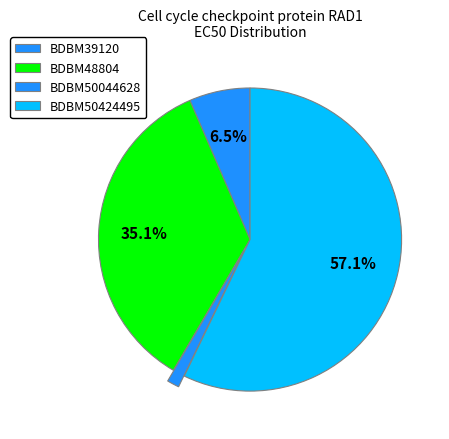

Rank the categories by value from highest to lowest.

BDBM50424495, BDBM48804, BDBM39120, BDBM50044628